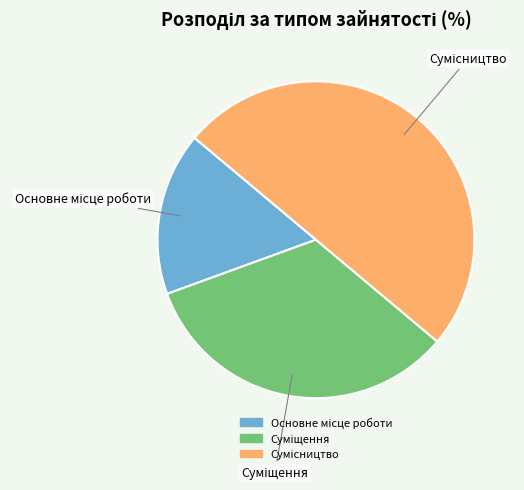

Count the number of slices in the pie.

3